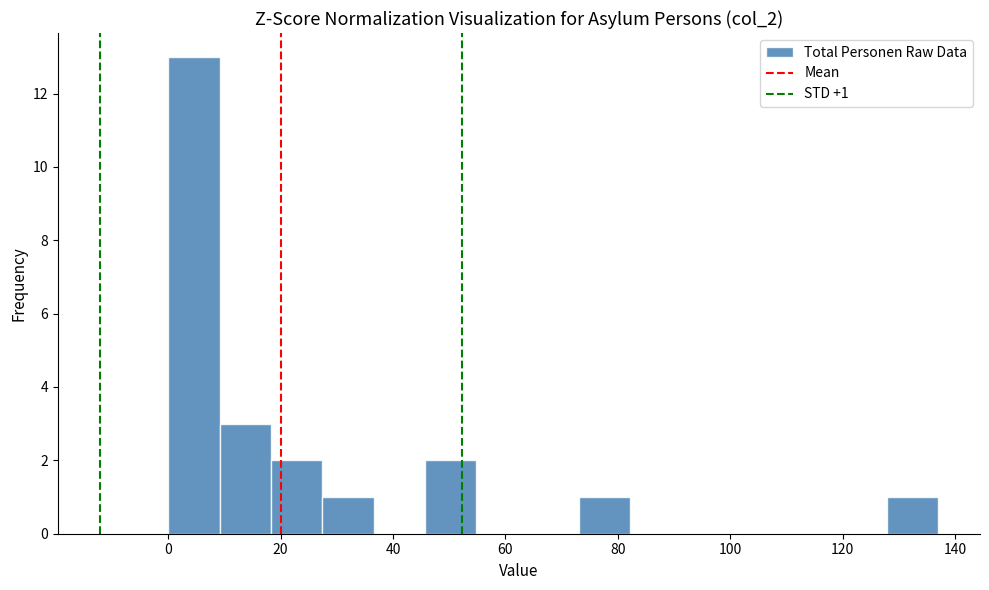

Over which range of the x-axis is the bar tallest?

0 to 10